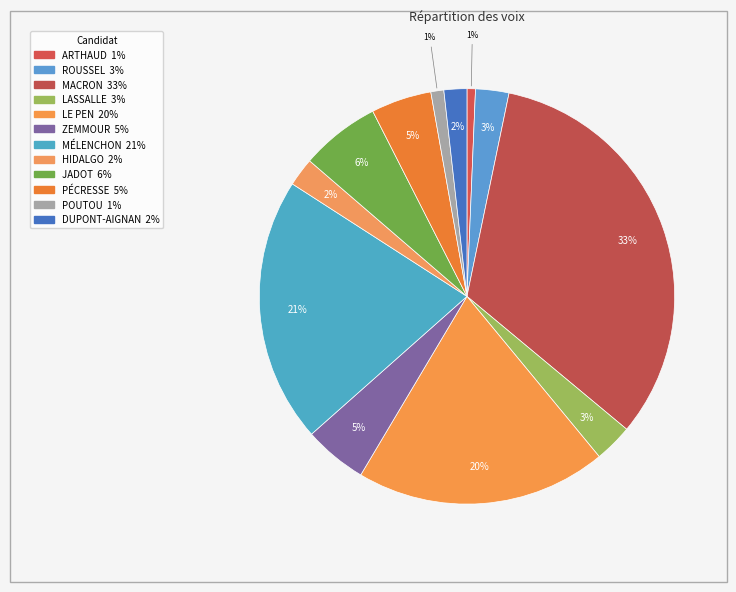

To the nearest percent, what percentage of the pie is PÉCRESSE?

5%